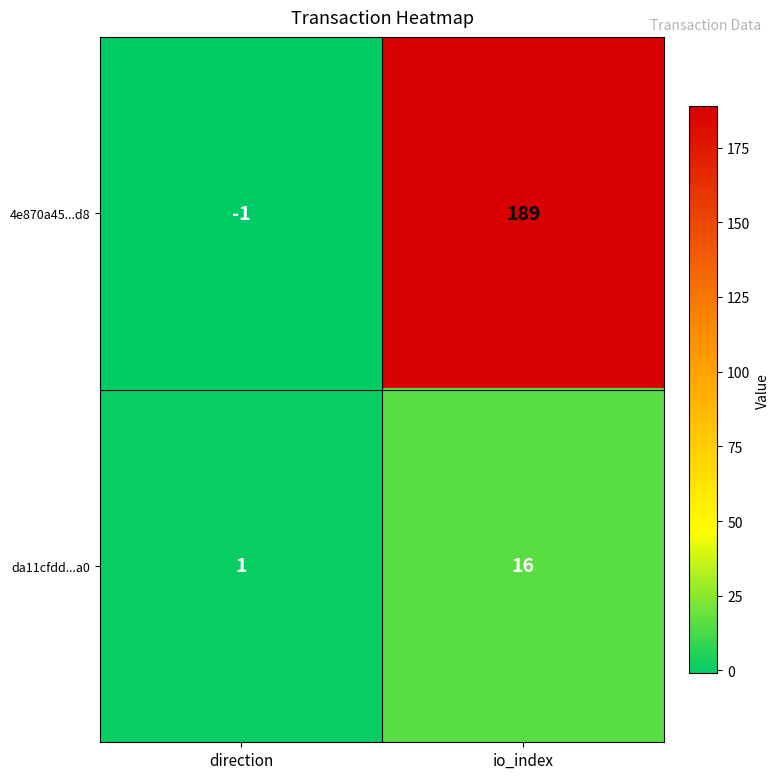

Which series changed the most between direction and io_index?

4e870a45...d8